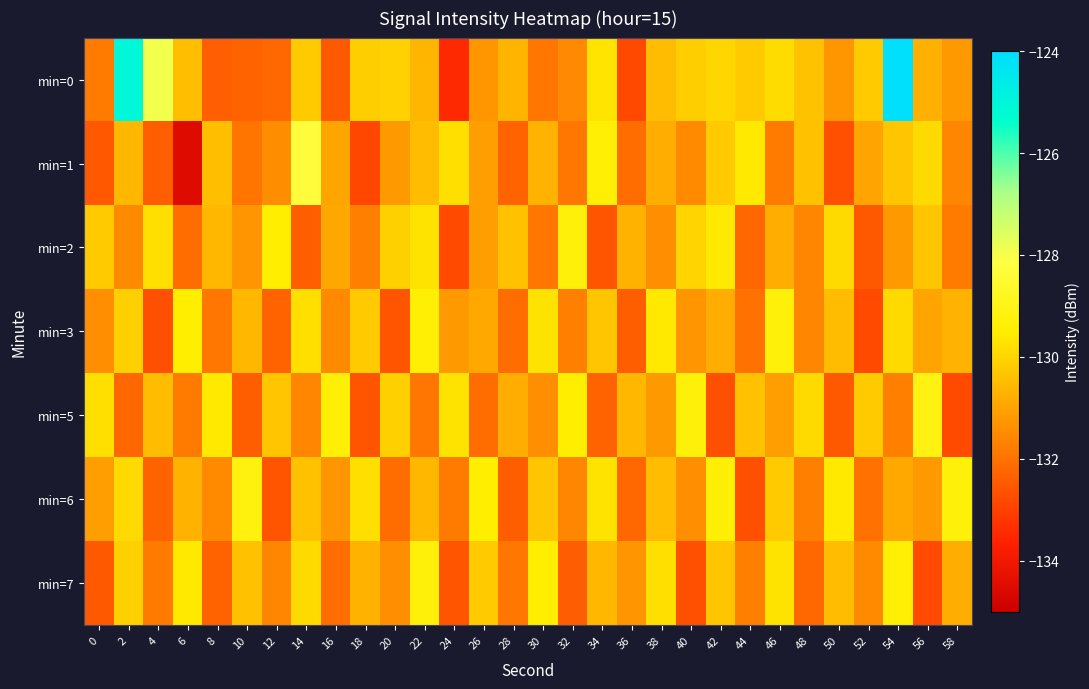

Reading left to right, list all the values displayed in this chart.

min=0: 0=-131.8	2=-125.1	4=-127.9	6=-130.5	8=-132.4	10=-132.3	12=-132.2	14=-130.2	16=-132.5	18=-130.1	20=-130.1	22=-130.6	24=-133.5	26=-131.3	28=-130.7	30=-131.9	32=-131.5	34=-129.7	36=-132.8	38=-130.5	40=-130.1	42=-130.0	44=-130.2	46=-129.8	48=-130.4	50=-131.3	52=-130.2	54=-124.1	56=-130.7	58=-131.2
min=1: 0=-132.5	2=-130.6	4=-132.4	6=-134.5	8=-130.4	10=-131.9	12=-131.4	14=-128.3	16=-131.0	18=-132.9	20=-131.2	22=-130.5	24=-129.8	26=-131.1	28=-132.3	30=-130.7	32=-131.9	34=-129.4	36=-132.1	38=-130.8	40=-131.5	42=-130.2	44=-129.6	46=-131.8	48=-130.4	50=-132.7	52=-131.0	54=-130.3	56=-129.9	58=-131.6
min=2: 0=-130.2	2=-131.5	4=-129.8	6=-132.1	8=-130.6	10=-131.3	12=-129.5	14=-132.4	16=-130.9	18=-131.7	20=-130.1	22=-129.7	24=-132.8	26=-131.1	28=-130.4	30=-131.9	32=-129.3	34=-132.6	36=-130.7	38=-131.4	40=-130.0	42=-129.6	44=-132.2	46=-130.8	48=-131.6	50=-129.9	52=-132.5	54=-131.2	56=-130.3	58=-131.8
min=3: 0=-131.4	2=-130.1	4=-132.7	6=-129.5	8=-131.9	10=-130.6	12=-132.3	14=-129.8	16=-131.5	18=-130.2	20=-132.6	22=-129.4	24=-131.2	26=-130.9	28=-132.1	30=-129.7	32=-131.7	34=-130.3	36=-132.4	38=-129.6	40=-131.3	42=-130.8	44=-132.0	46=-129.3	48=-131.6	50=-130.5	52=-132.8	54=-129.9	56=-131.0	58=-130.7
min=5: 0=-129.8	2=-132.2	4=-130.5	6=-131.8	8=-129.6	10=-132.4	12=-130.3	14=-131.6	16=-129.4	18=-132.6	20=-130.1	22=-131.9	24=-129.7	26=-132.1	28=-130.8	30=-131.4	32=-129.5	34=-132.3	36=-130.6	38=-131.2	40=-129.3	42=-132.7	44=-130.4	46=-131.1	48=-129.9	50=-132.5	52=-130.2	54=-131.7	56=-129.1	58=-132.8
min=6: 0=-131.1	2=-129.9	4=-132.3	6=-130.7	8=-131.5	10=-129.2	12=-132.6	14=-130.4	16=-131.3	18=-129.8	20=-132.1	22=-130.6	24=-131.8	26=-129.5	28=-132.4	30=-130.3	32=-131.6	34=-129.7	36=-132.2	38=-130.5	40=-131.4	42=-129.4	44=-132.7	46=-130.2	48=-131.7	50=-129.6	52=-132.0	54=-130.9	56=-131.2	58=-129.3
min=7: 0=-132.5	2=-130.1	4=-131.8	6=-129.6	8=-132.3	10=-130.4	12=-131.6	14=-129.9	16=-132.1	18=-130.7	20=-131.4	22=-129.3	24=-132.6	26=-130.2	28=-131.9	30=-129.5	32=-132.4	34=-130.6	36=-131.3	38=-129.8	40=-132.7	42=-130.3	44=-131.7	46=-129.7	48=-132.2	50=-130.5	52=-131.5	54=-129.4	56=-132.8	58=-130.8